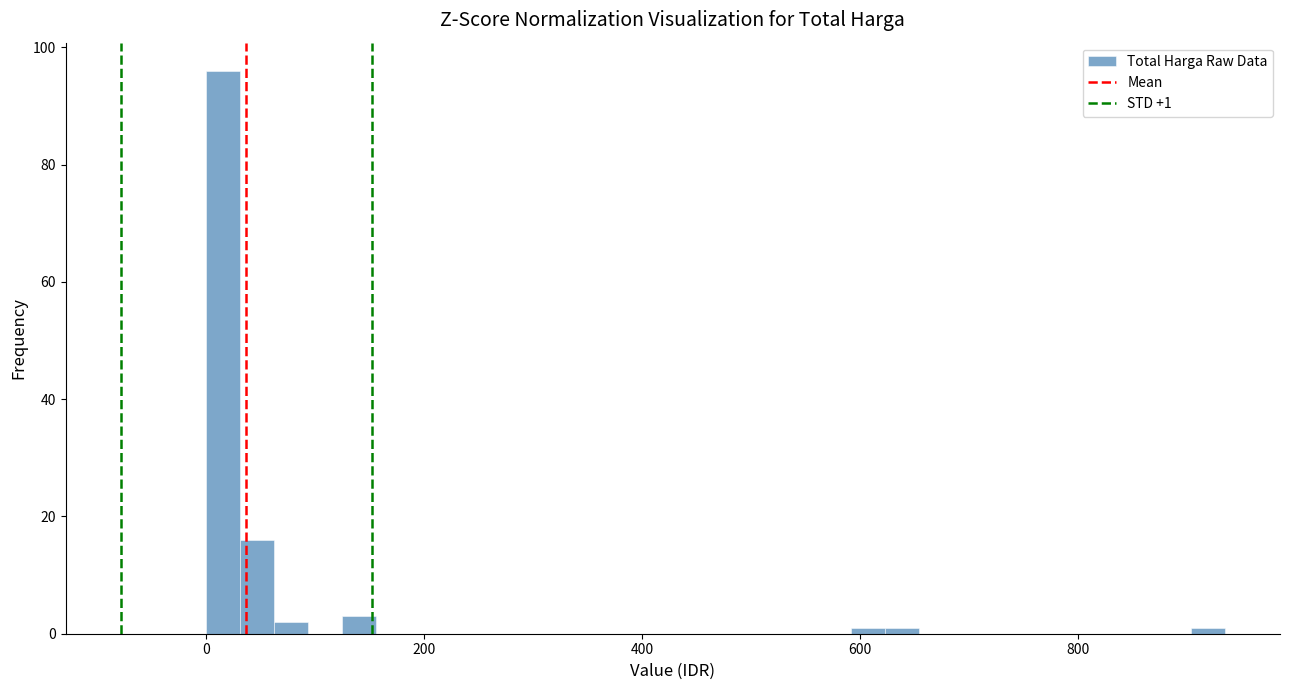

Around what value on the x-axis is the tallest bar? Give the approximate position of its centre, as read against the axis.

20